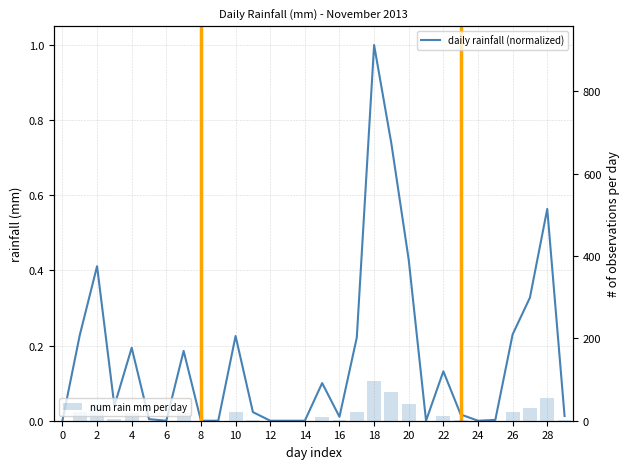

The value of num rain mm per day at 8 is 0.0. True or false?

True